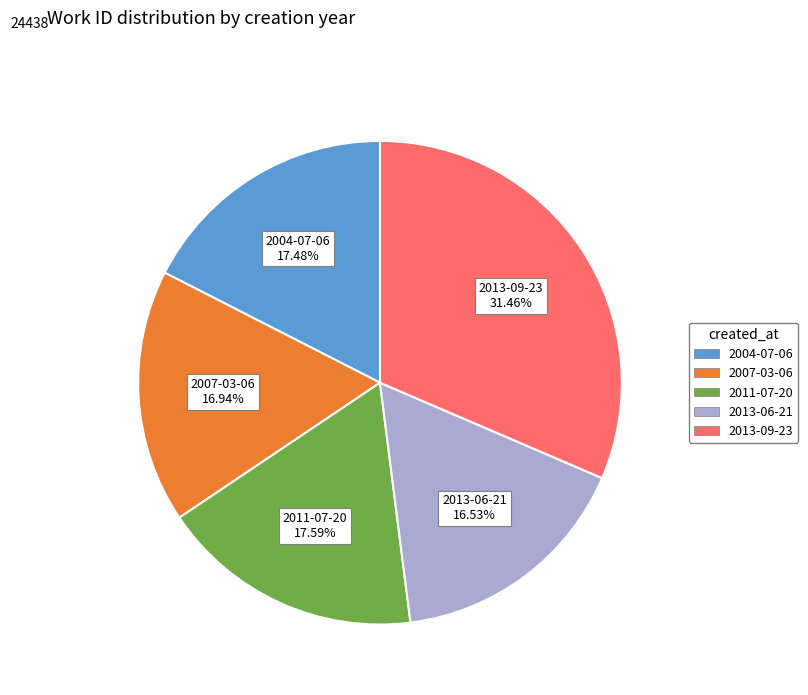

How many segments does this pie chart have?

5